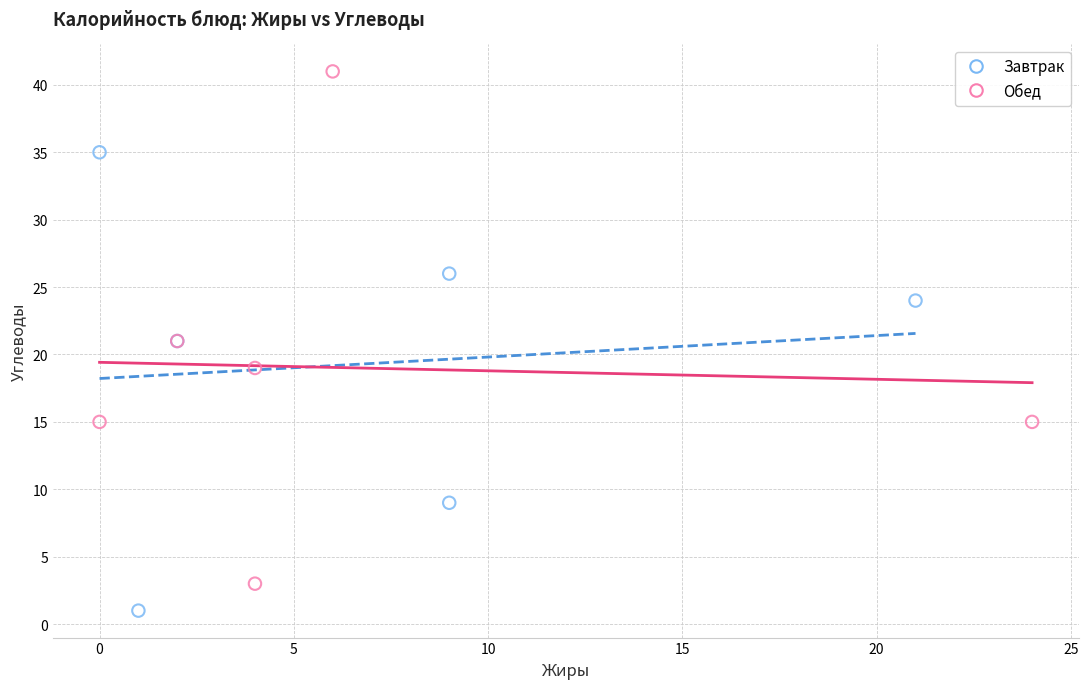

Which series reaches the maximum Y coordinate?

Обед